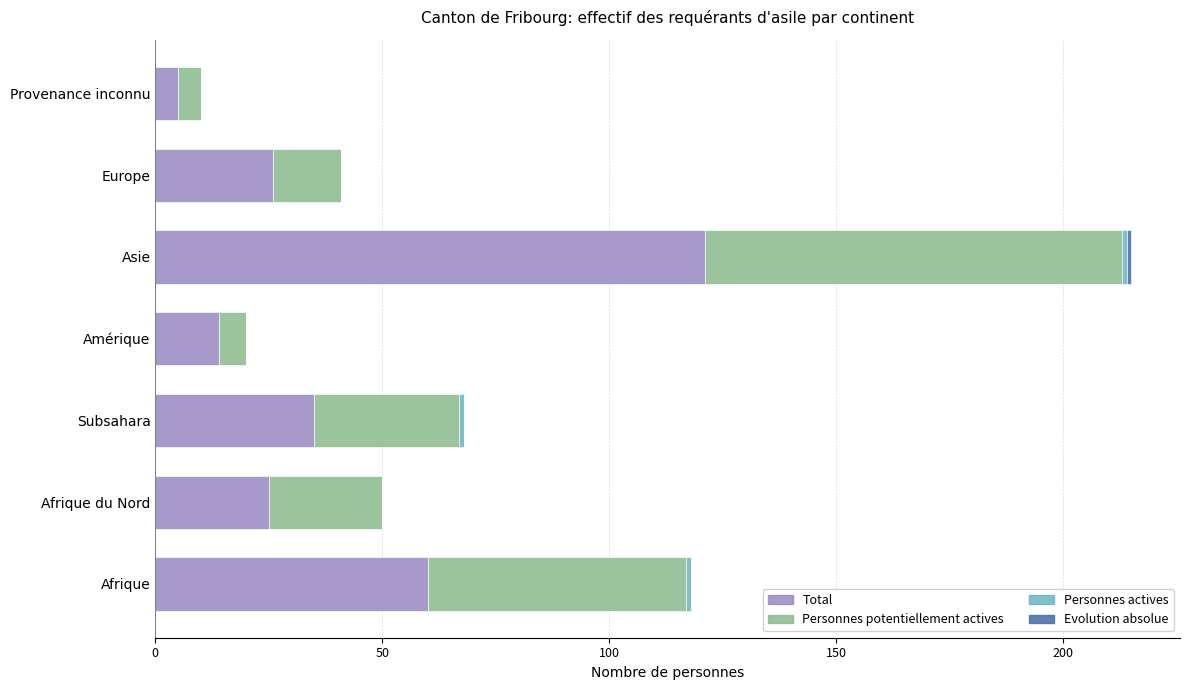

True or false: Total has a value of 36 at Europe.

False